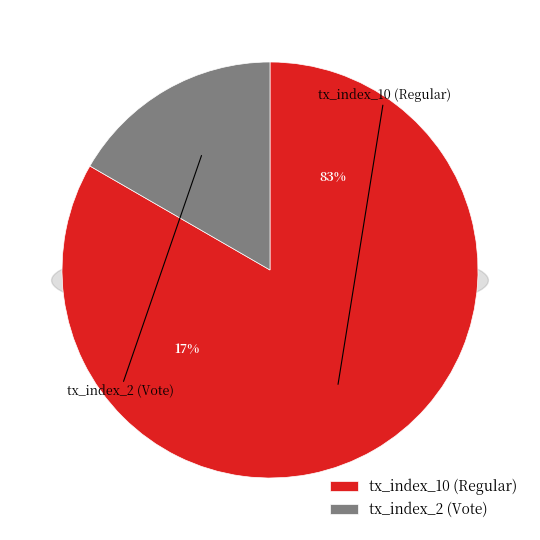

What is the total percentage of tx_index_2 (Vote) and tx_index_10 (Regular)?

100.0%